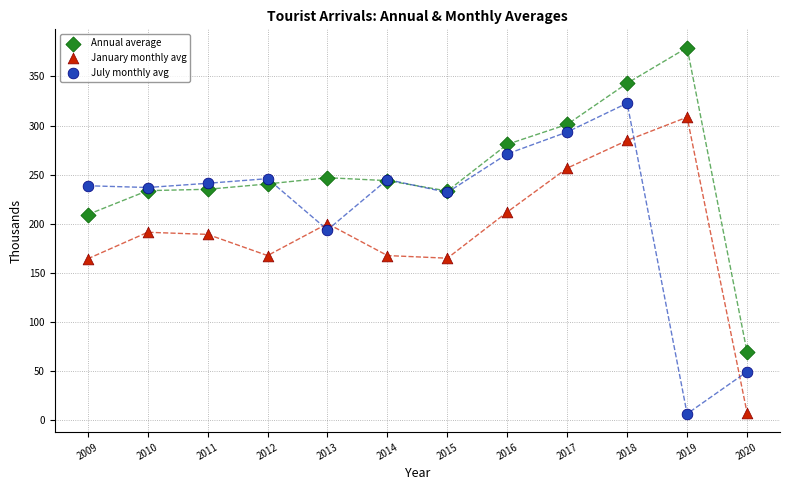

Which series contains the highest Y value?

Annual average